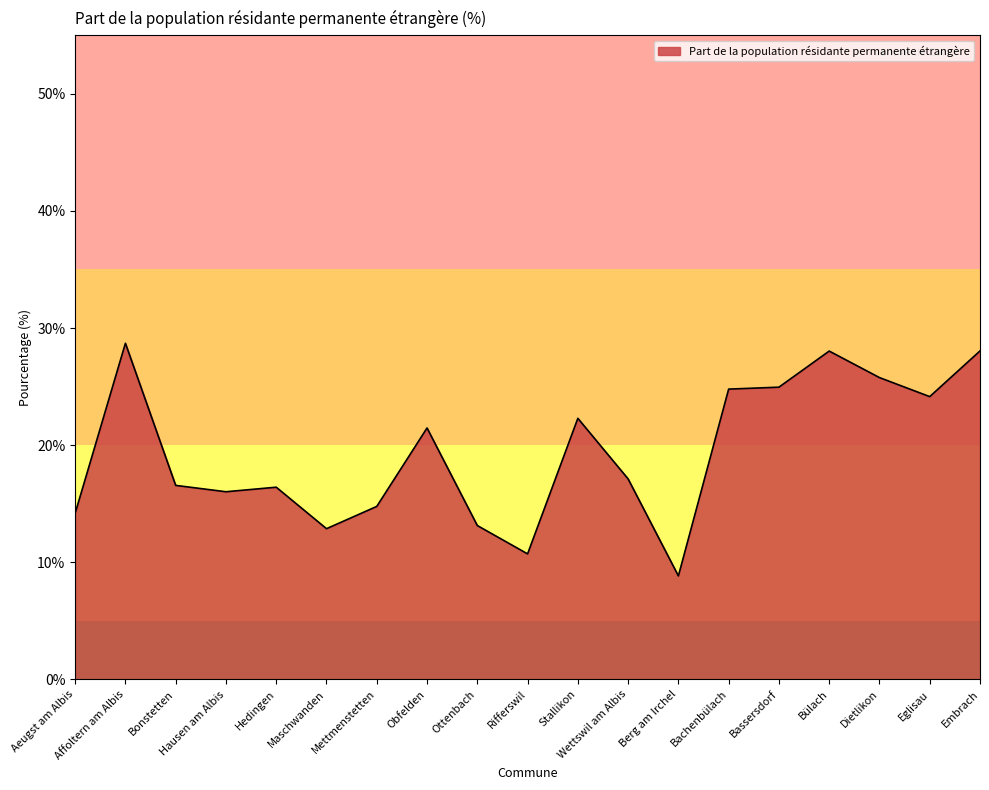

What is the maximum value shown in the chart?

28.7